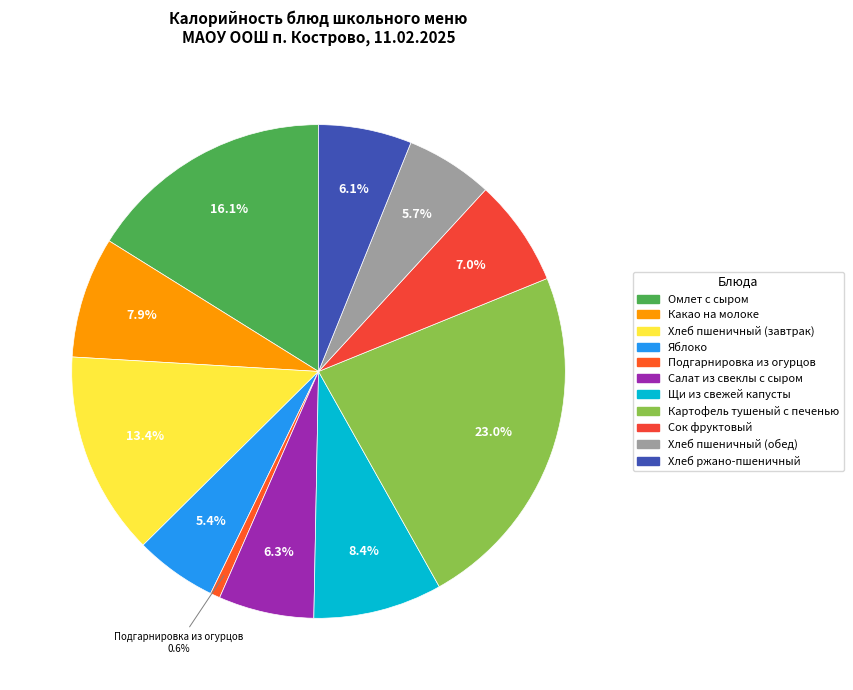

Does Салат из свеклы с сыром represent more than half of the total?

No